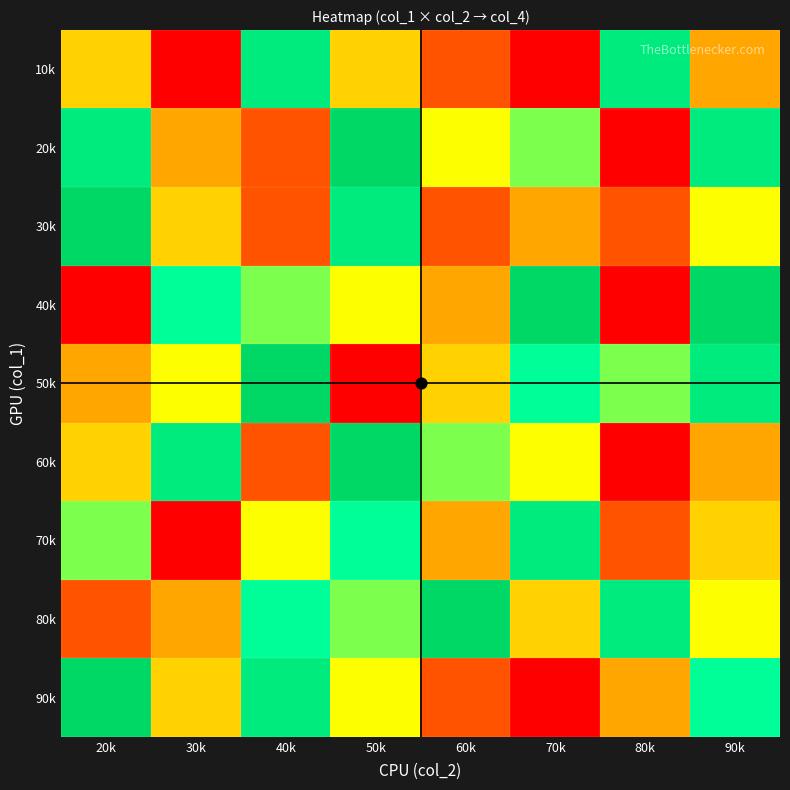

What is the greatest value displayed?

9